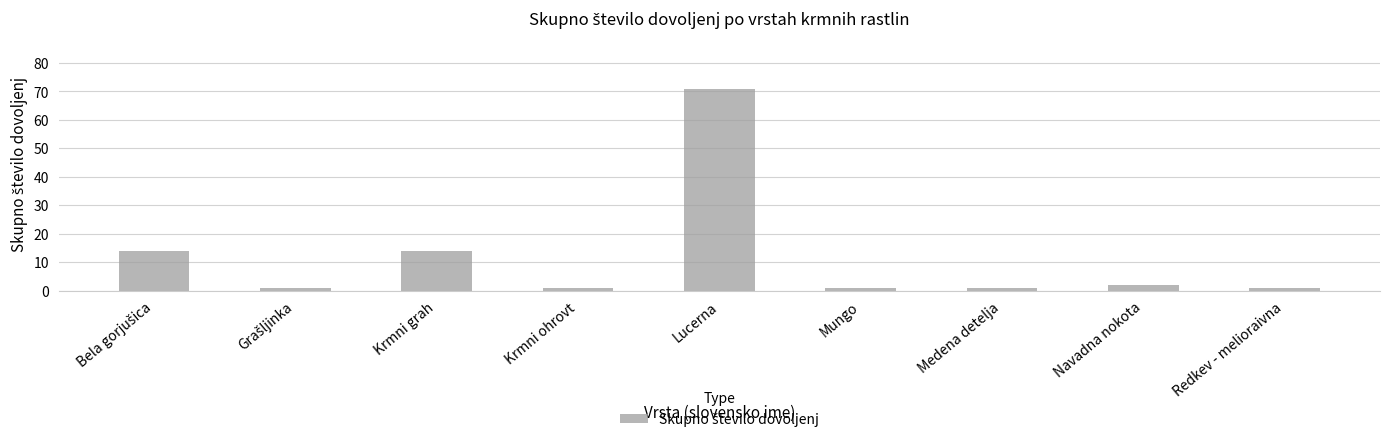

Are the bars horizontal?

No